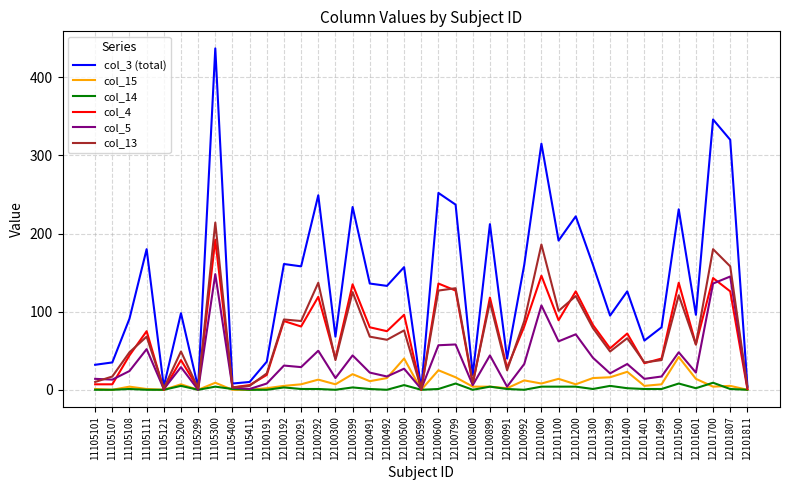

Which category has the highest value in the col_3 (total) series?

11105300